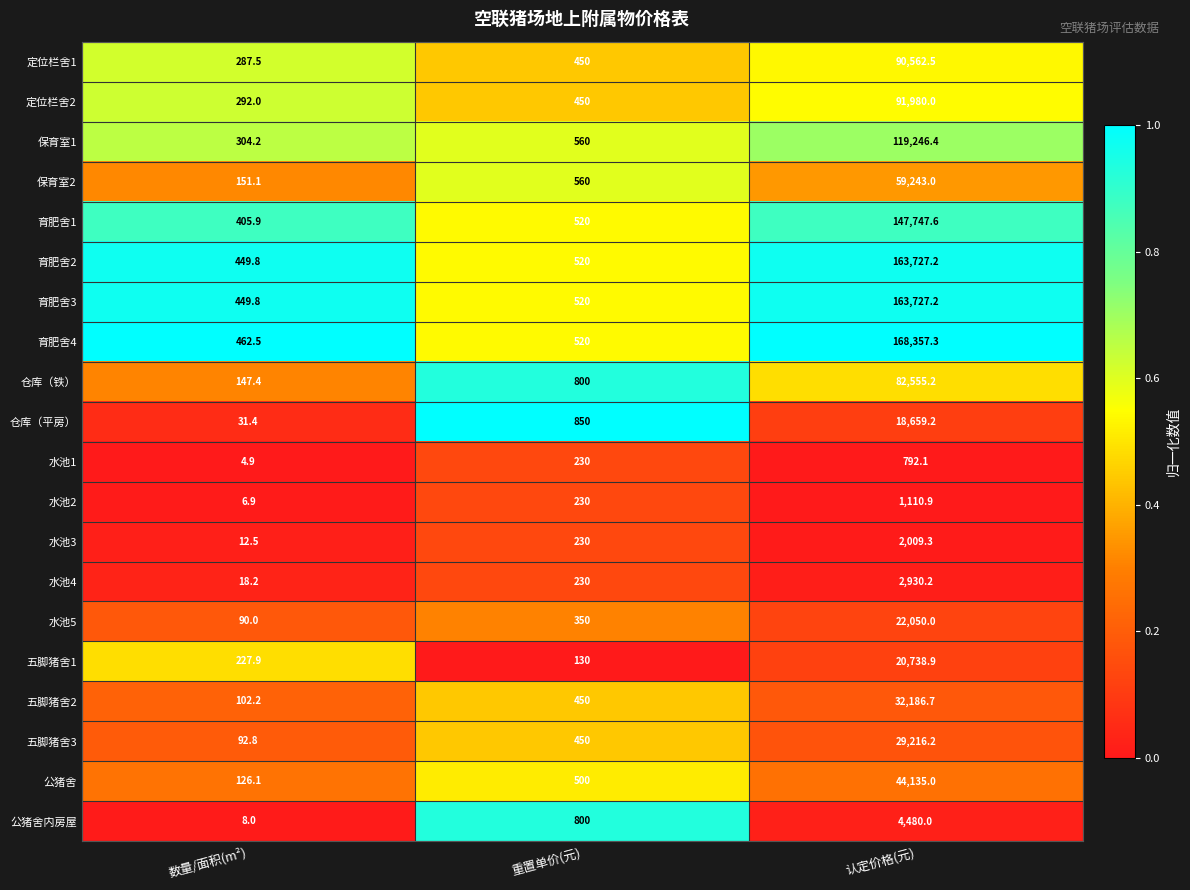

Which series has the largest total across all categories?

育肥舍4